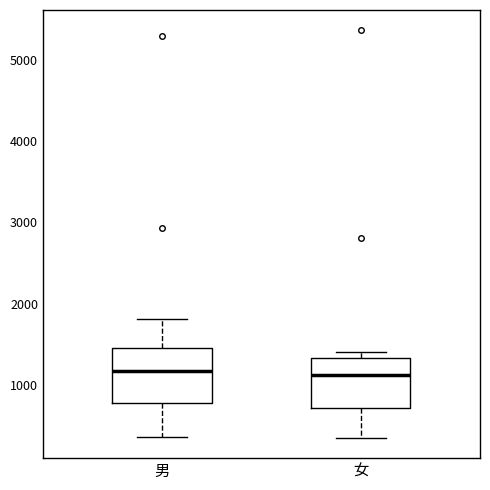

Reading left to right, transcribe this box plot: for each box, give where its median line is, the range the box spans, and where its two whiskers end, as read against the y-axis. The values are not printed on the chart, so give them approximately, as read against the axis.

男: median 1200, box 800 to 1500, whiskers 400 to 1800
女: median 1100, box 700 to 1300, whiskers 300 to 1400